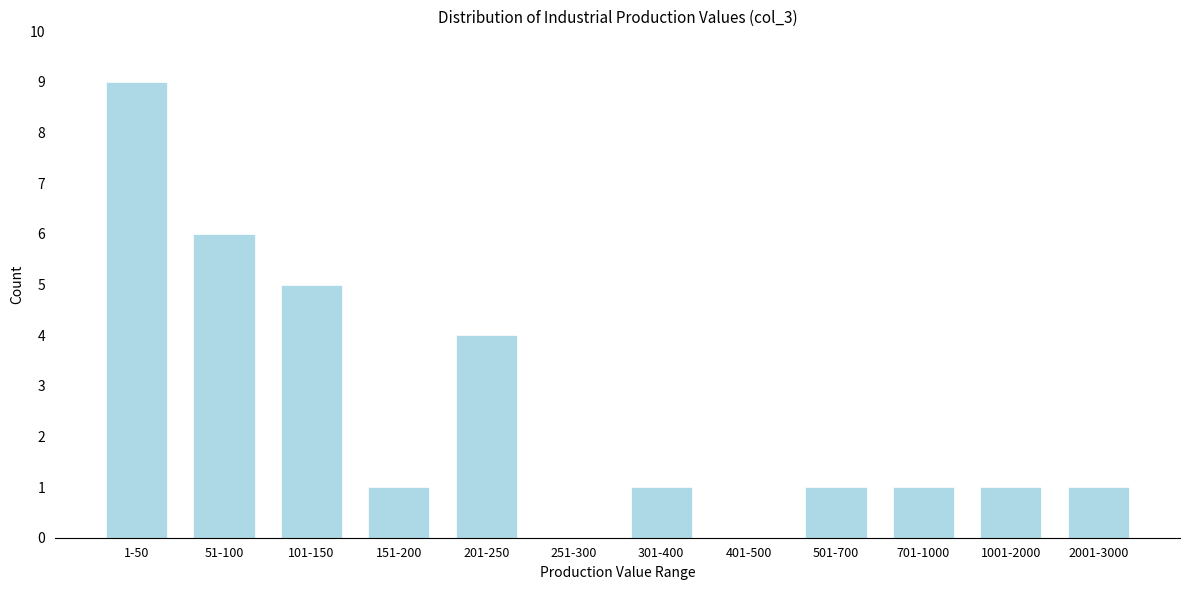

Reading left to right, extract all data points from this chart.

1-50=9	51-100=6	101-150=5	151-200=1	201-250=4	251-300=0	301-400=1	401-500=0	501-700=1	701-1000=1	1001-2000=1	2001-3000=1